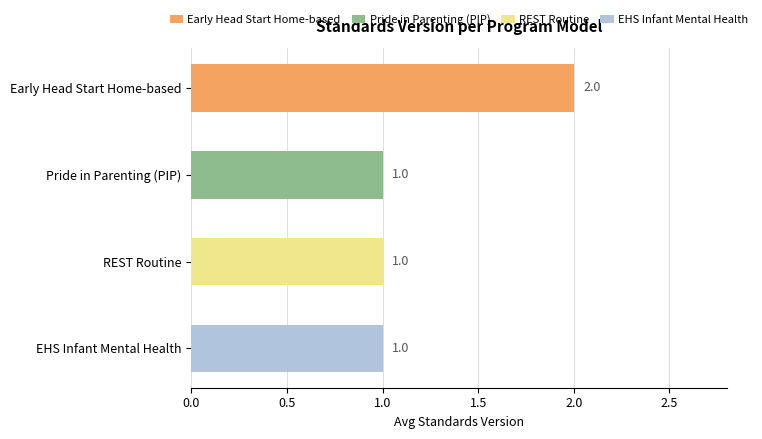

Approximately how many times larger is the value at Pride in Parenting (PIP) compared to EHS Infant Mental Health?

1.0